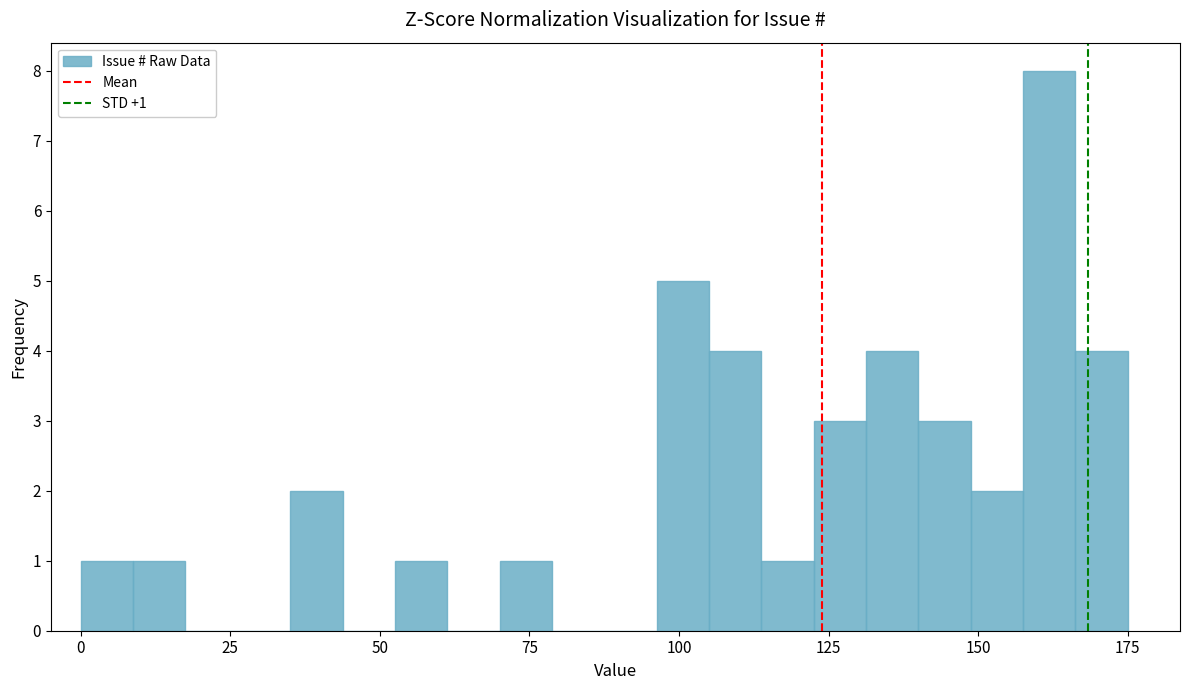

Around what value on the x-axis is the tallest bar? Give the approximate position of its centre, as read against the axis.

160